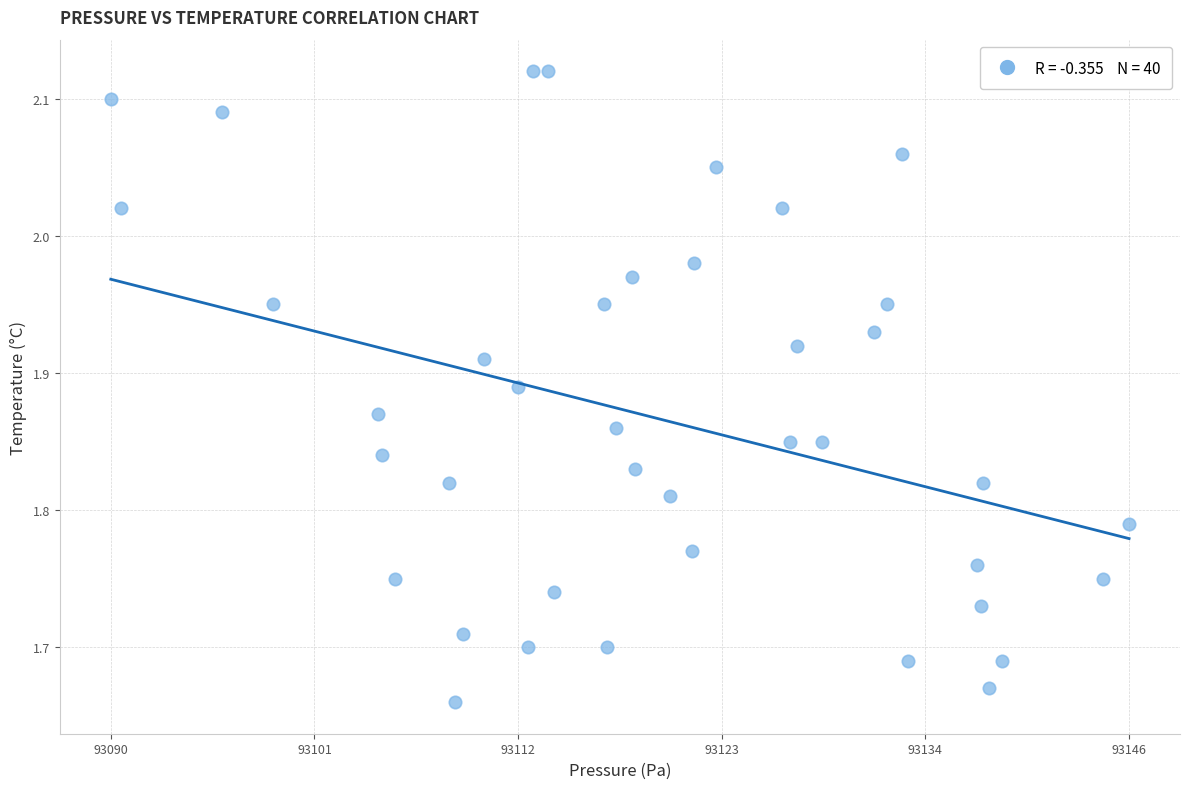

What is the range of Y values (max minus min)?

0.5